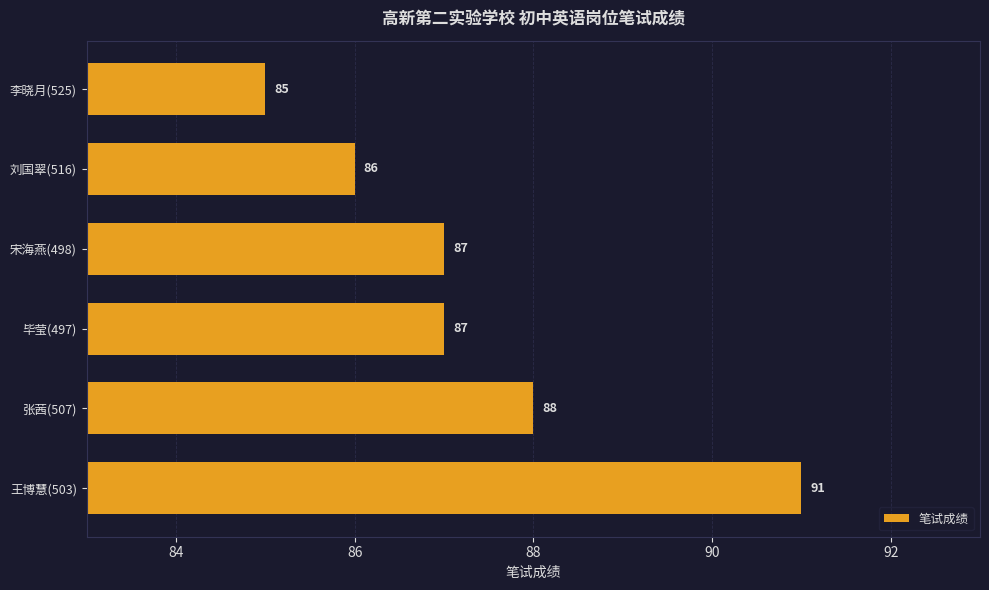

What is the sum of all values?

524